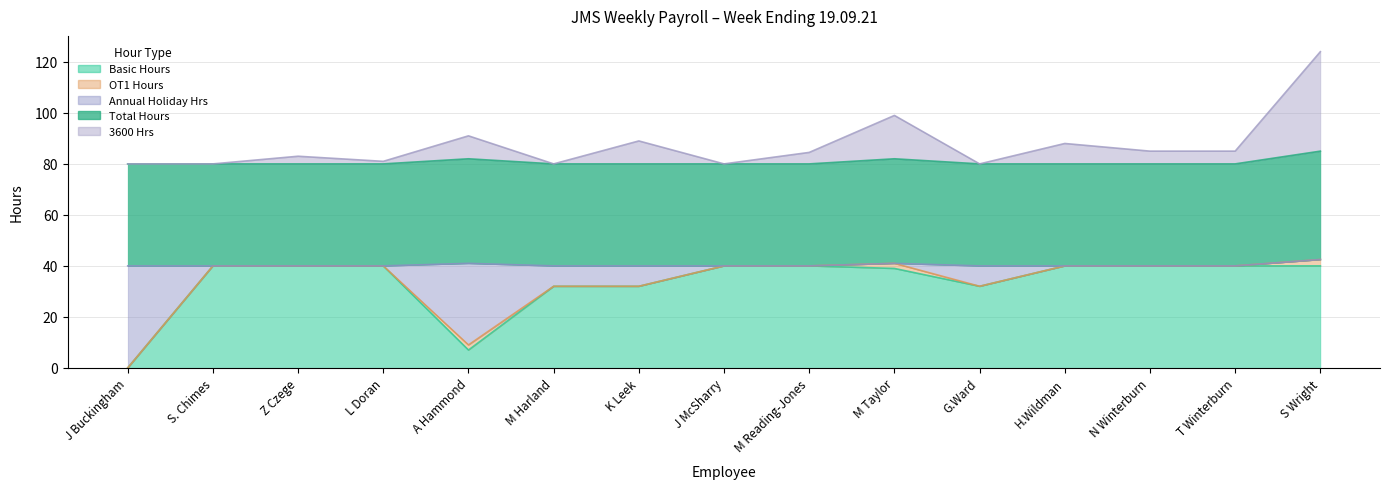

What is the difference between the maximum and second lowest values in the 3600 Hrs series?

44.0